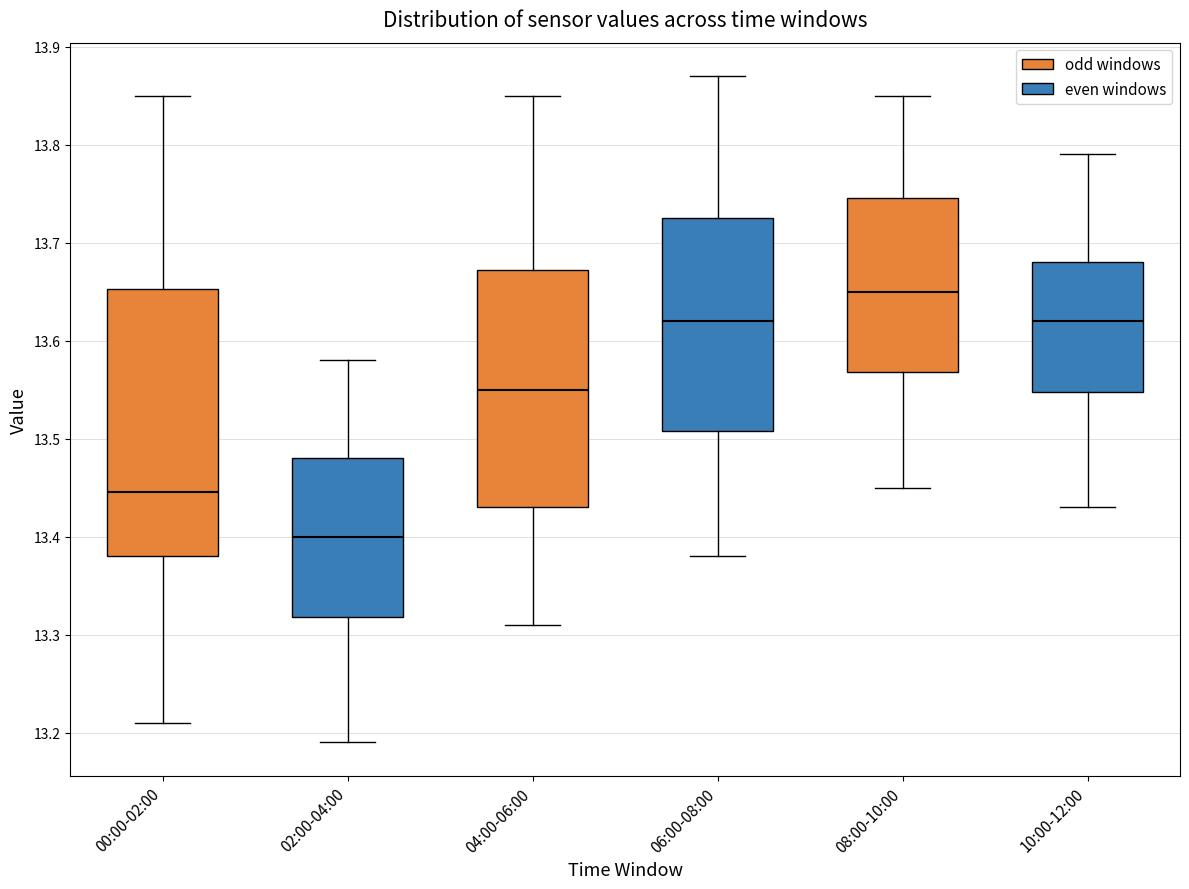

Where is the upper edge of the box for 02:00-04:00 on the y-axis? The values are not printed on the chart, so give them approximately, as read against the axis.

13.48